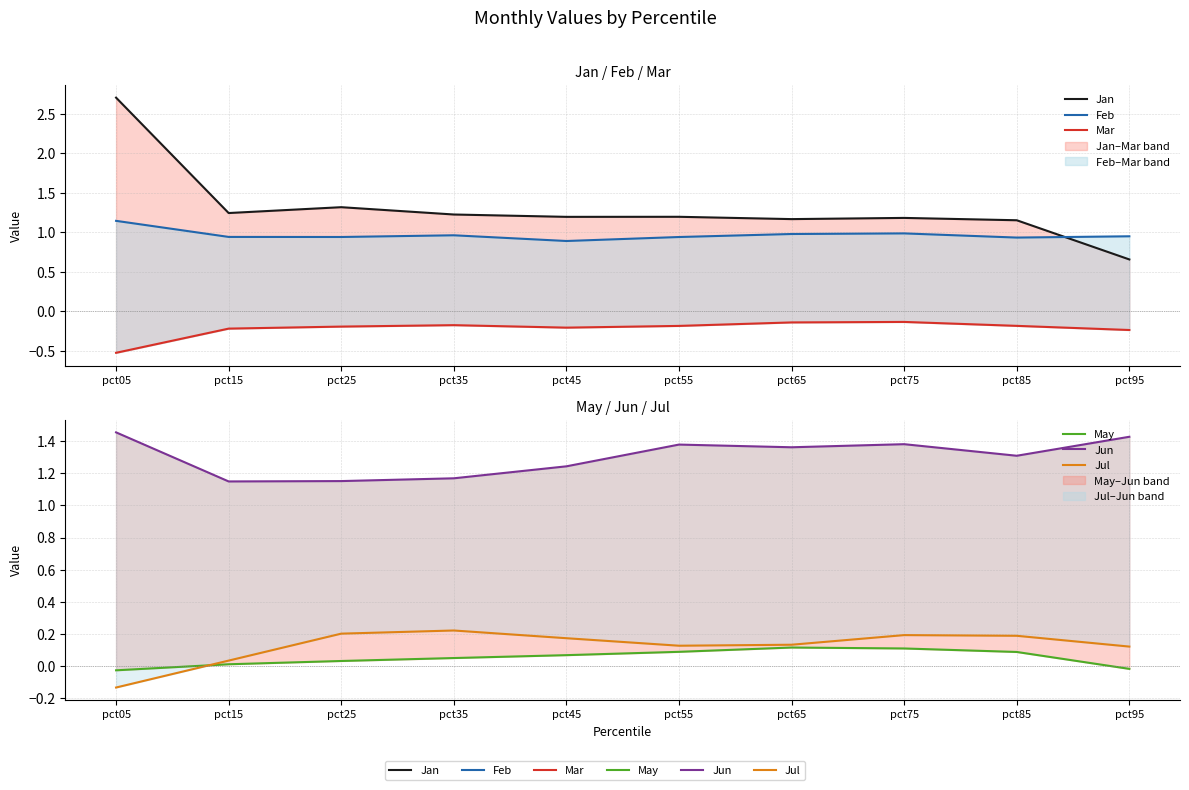

Rank the series by their maximum value, from highest to lowest.

Jan, Jun, Feb, Jul, May, Mar